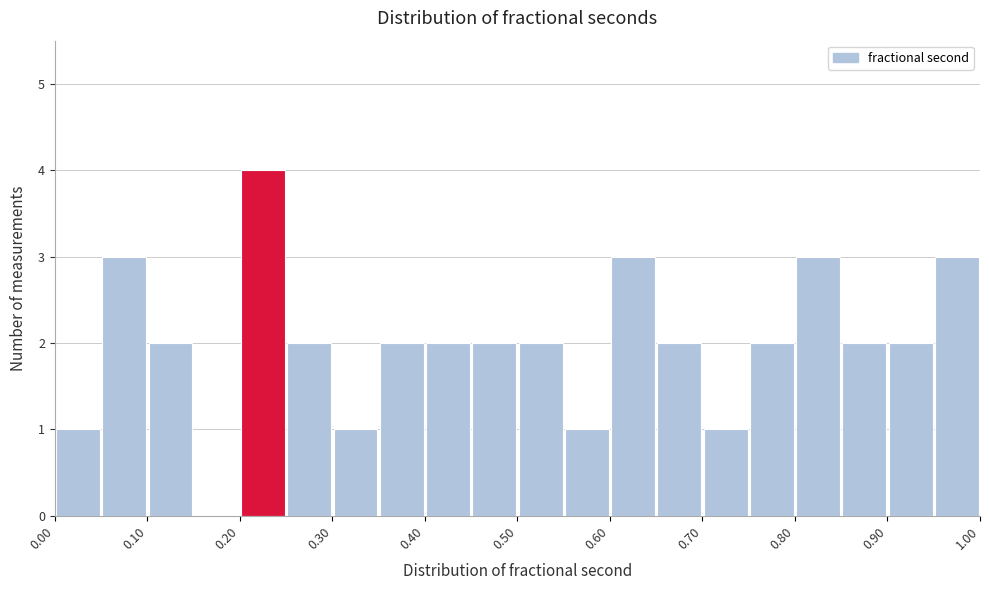

Over which range of the x-axis is the bar tallest?

0.20 to 0.25